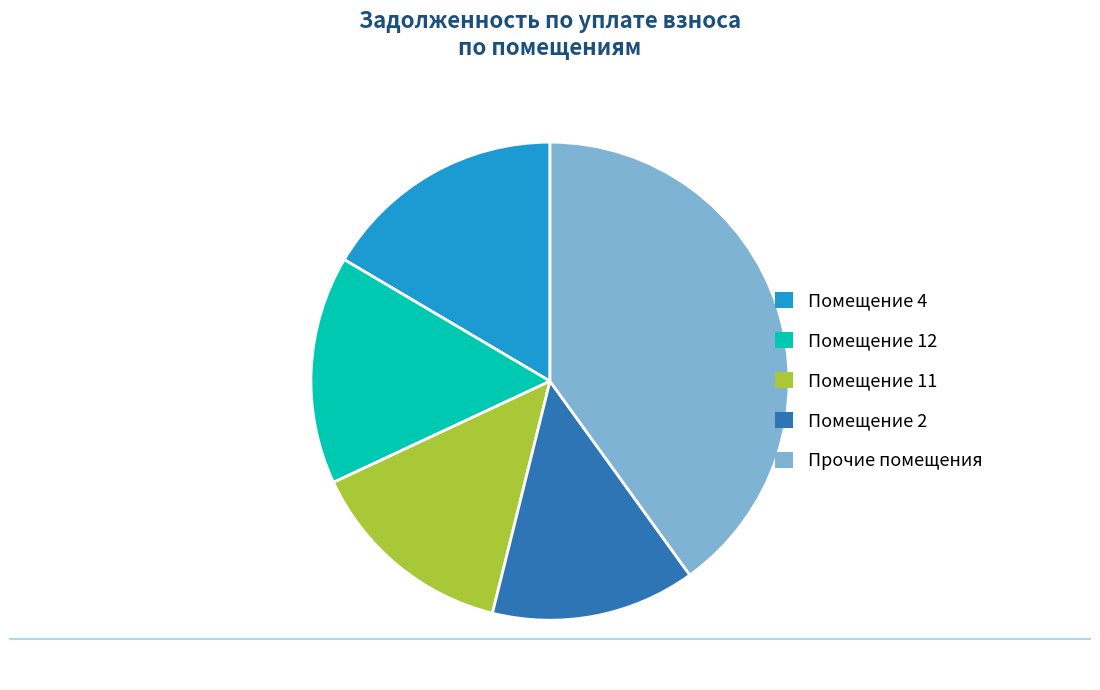

What is the largest slice in the pie chart?

Прочие помещения